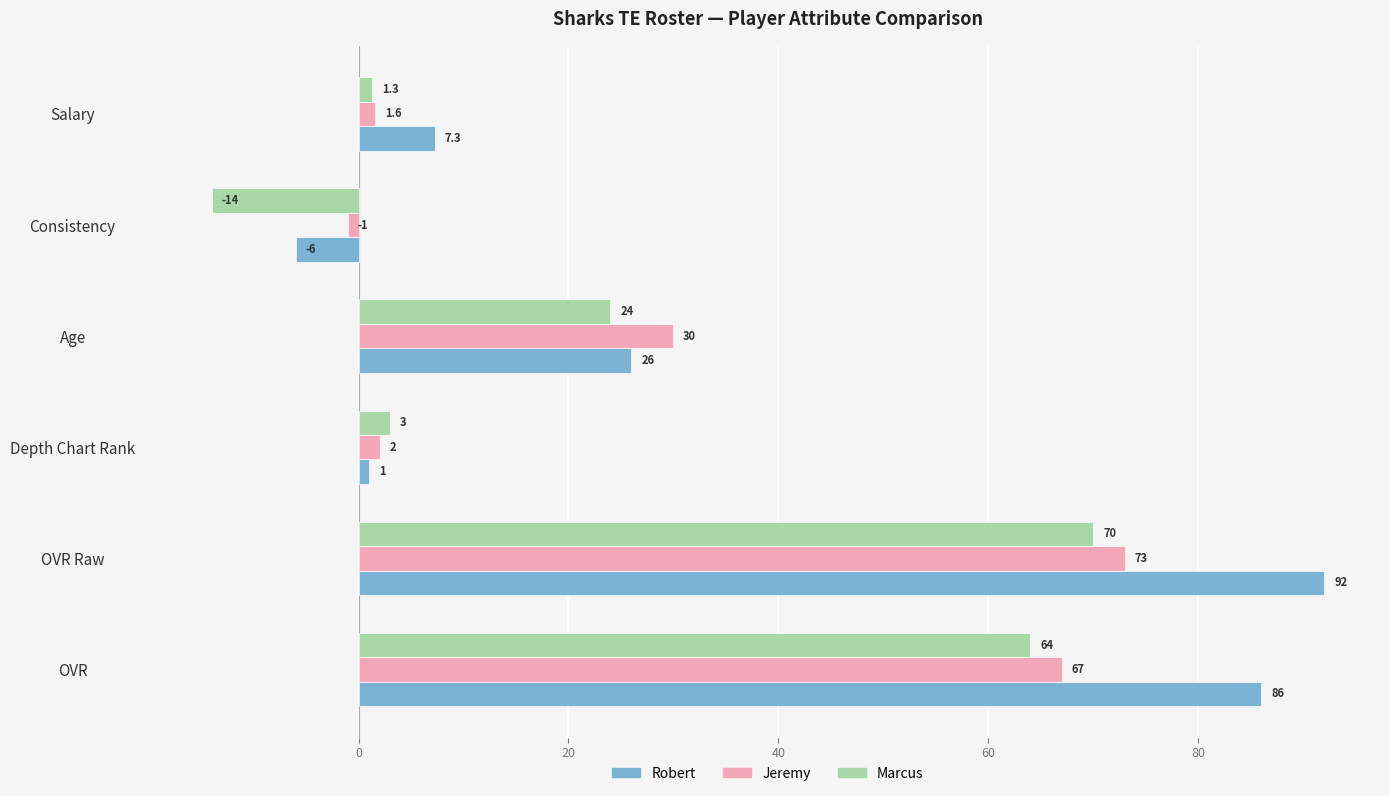

What is the sum of all Robert values?

206.3